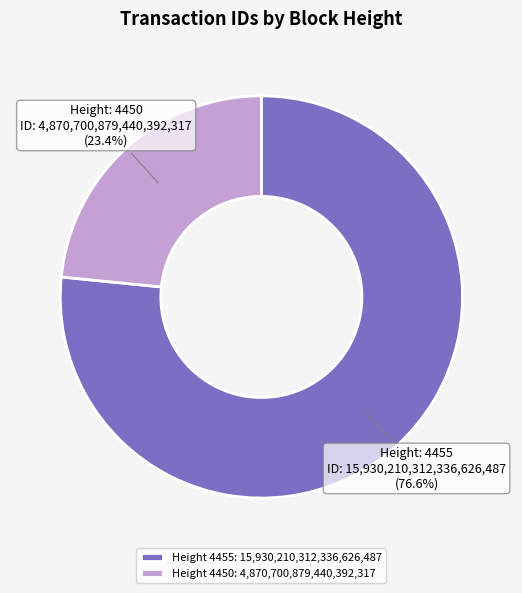

Approximately how many times larger is the value at Height 4450: 4,870,700,879,440,392,317 compared to Height 4455: 15,930,210,312,336,626,487?

0.3